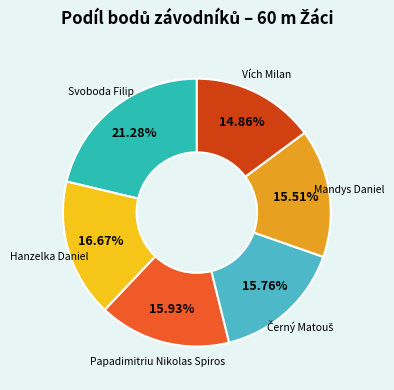

Combined, what portion of the pie is Papadimitriu Nikolas Spiros and Svoboda Filip?

37.2%